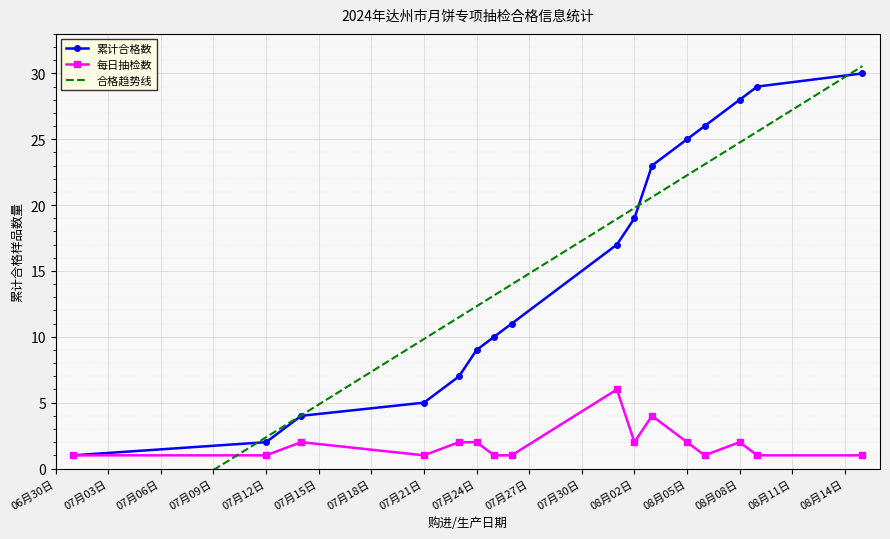

What is the maximum value for 累计合格数?

30